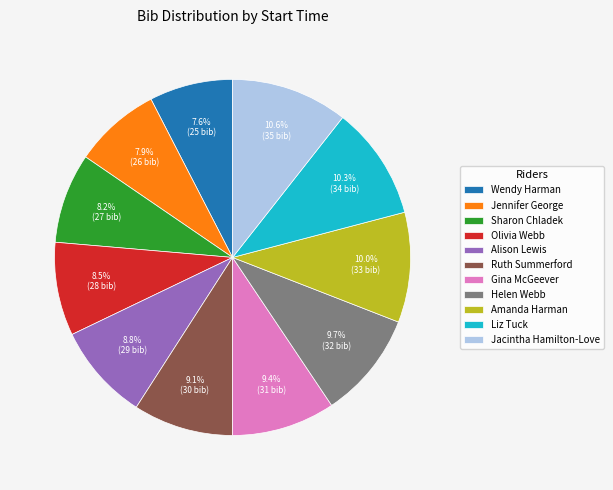

Is there a majority slice in this chart?

No